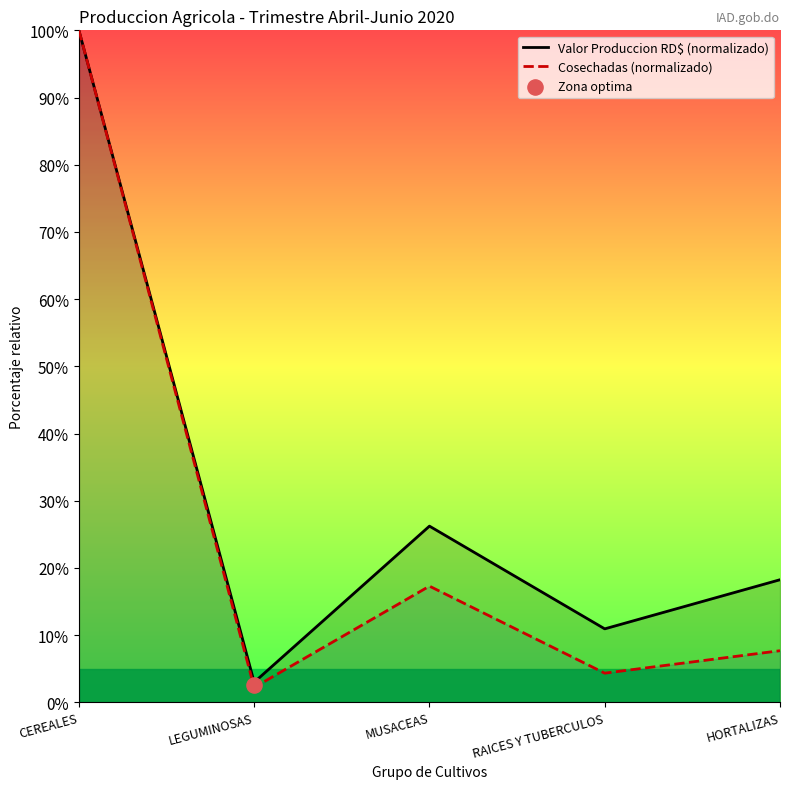

Which series contains the lowest Y value?

Cosechadas (normalizado)